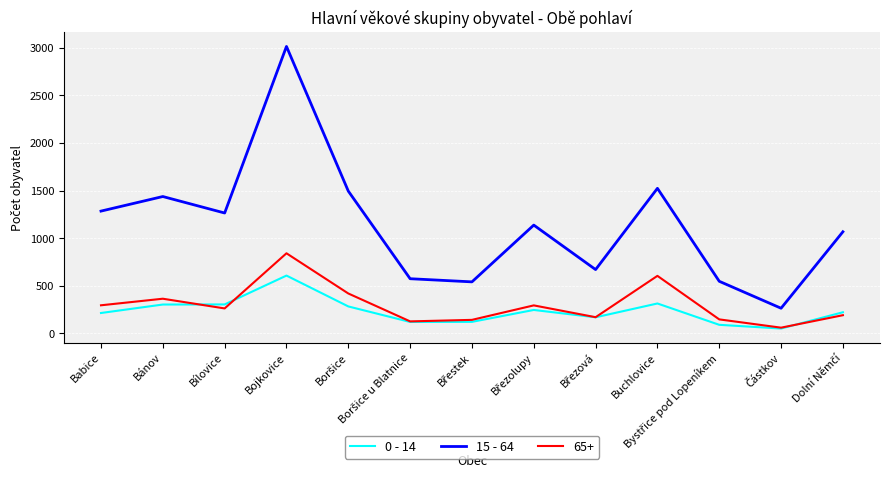

How many categories are shown in the chart?

13